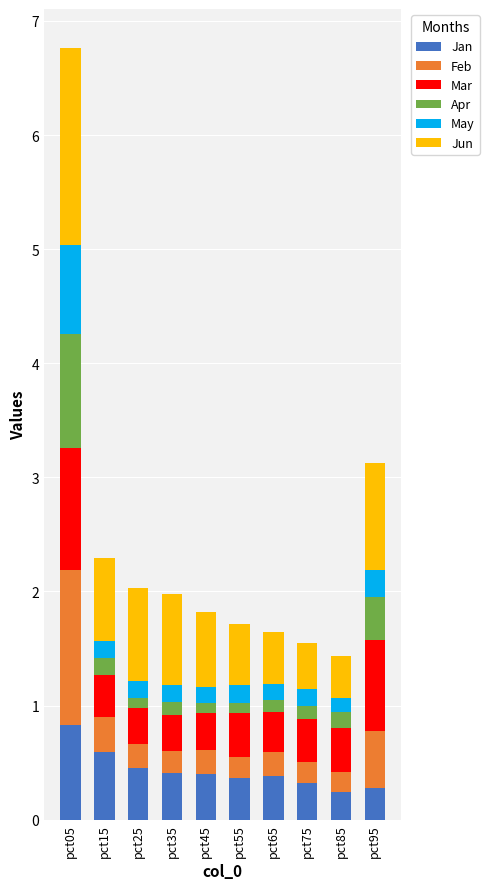

What is the total value across all series at pct95?

3.1